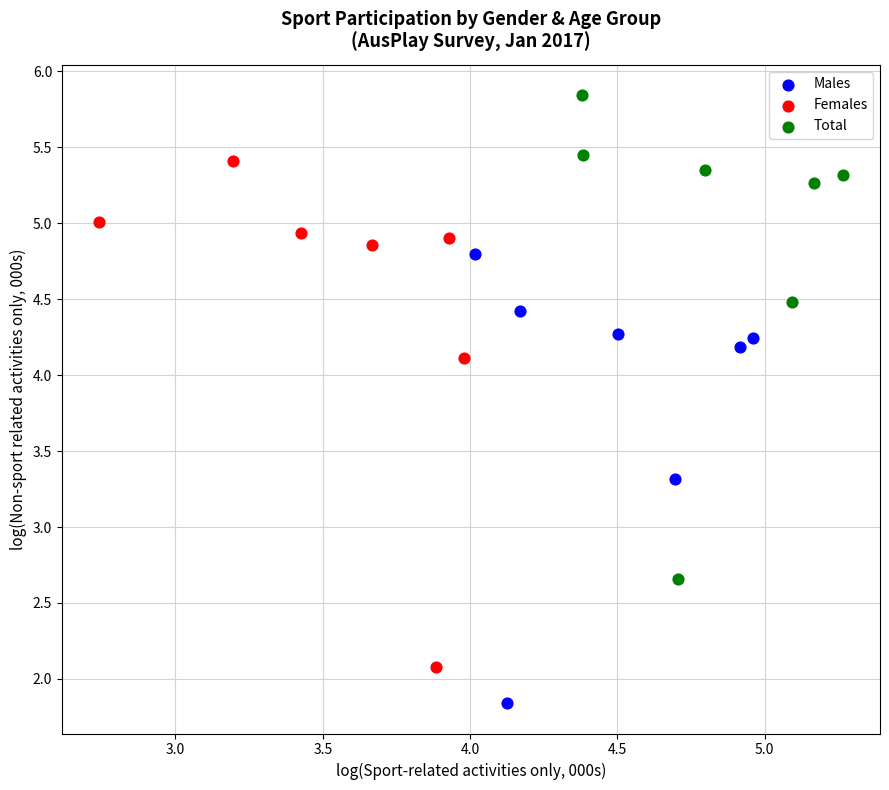

Which series reaches the maximum Y coordinate?

Total